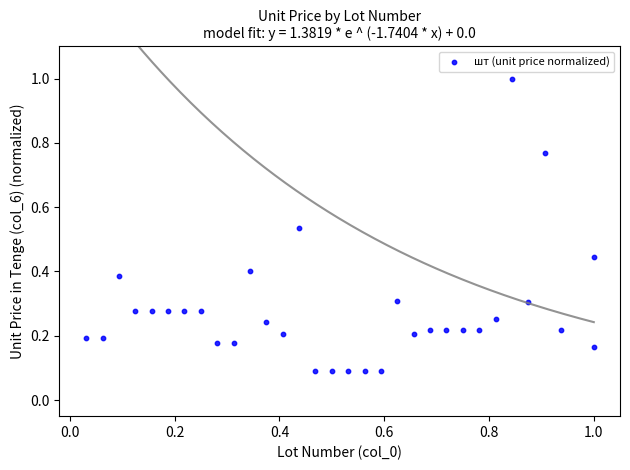

What is the range of X values (max minus min)?

1.0